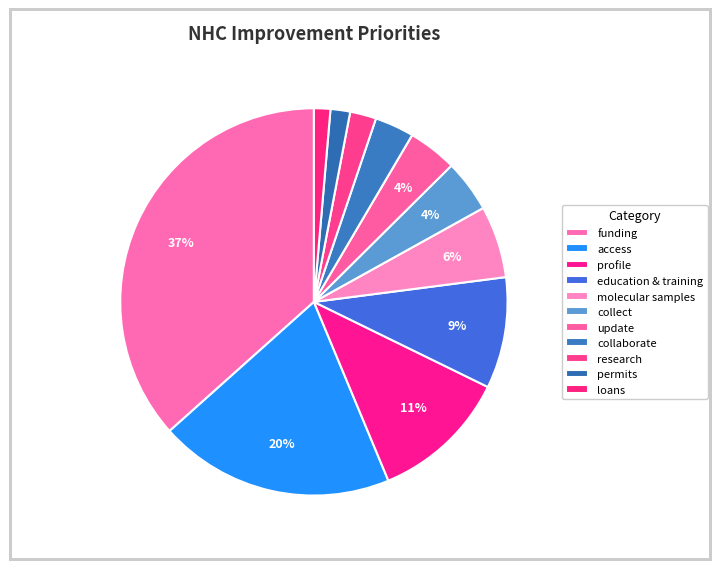

What percentage is the molecular samples slice, to the nearest percent?

6%